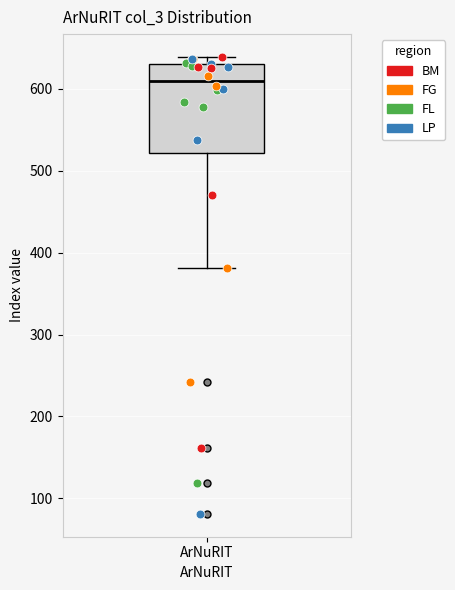

Where does the lower whisker of the box for ArNuRIT end on the y-axis? The values are not printed on the chart, so give them approximately, as read against the axis.

380